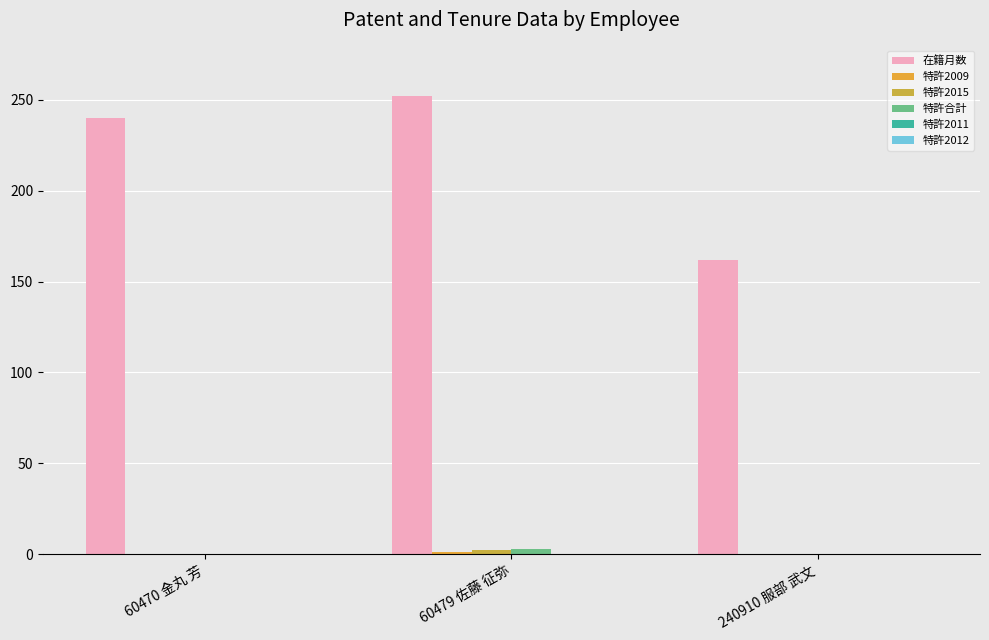

How many categories are shown in the chart?

3